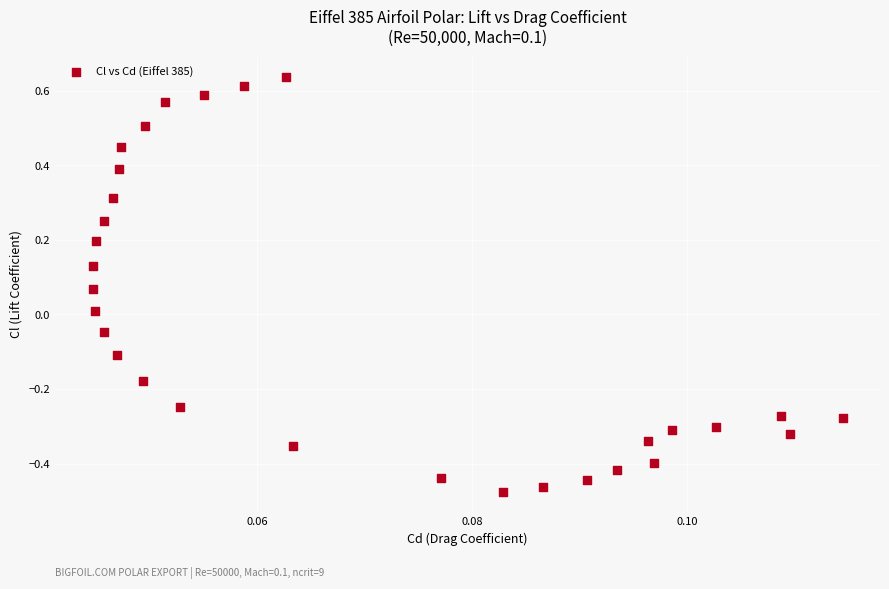

What is the range of Y values (max minus min)?

1.1